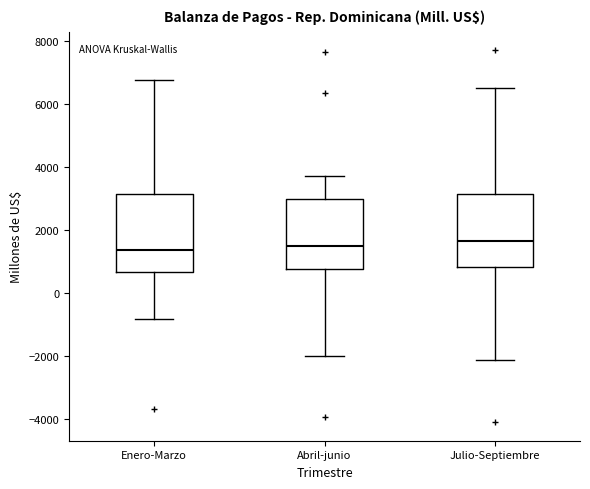

Reading left to right, transcribe this box plot: for each box, give where its median line is, the range the box spans, and where its two whiskers end, as read against the y-axis. The values are not printed on the chart, so give them approximately, as read against the axis.

Enero-Marzo: median 1400, box 600 to 3200, whiskers -800 to 6800
Abril-junio: median 1600, box 800 to 3000, whiskers -2000 to 3800
Julio-Septiembre: median 1600, box 800 to 3200, whiskers -2200 to 6600